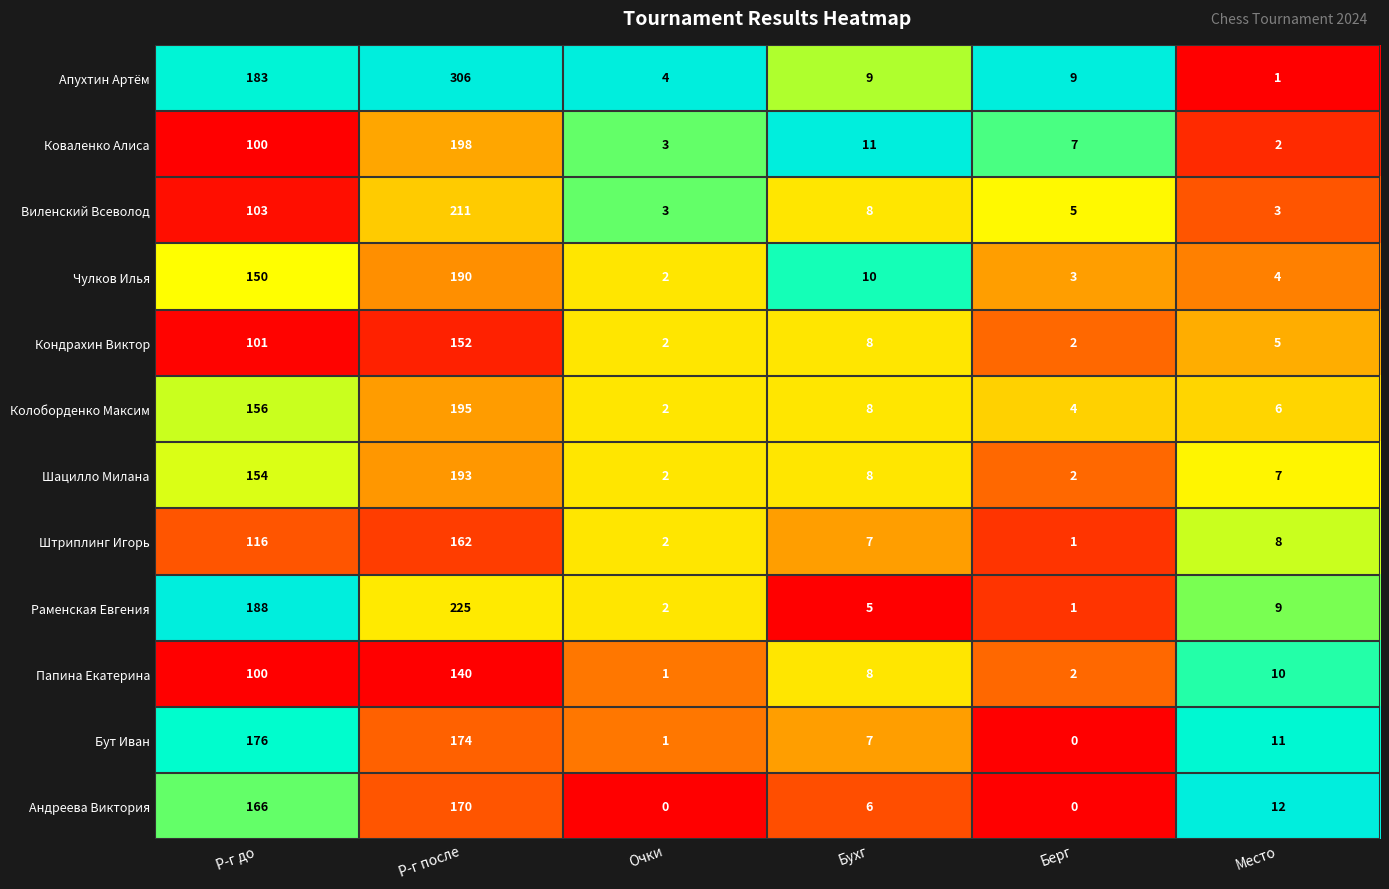

What is the greatest value displayed?

306